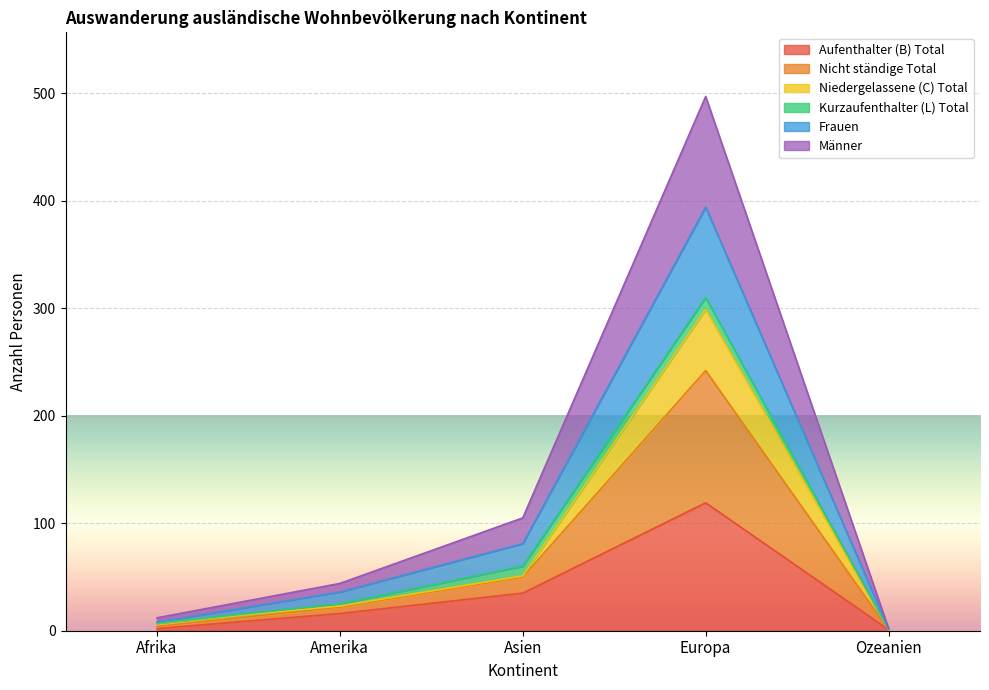

What is the highest value of the Aufenthalter (B) Total series?

119